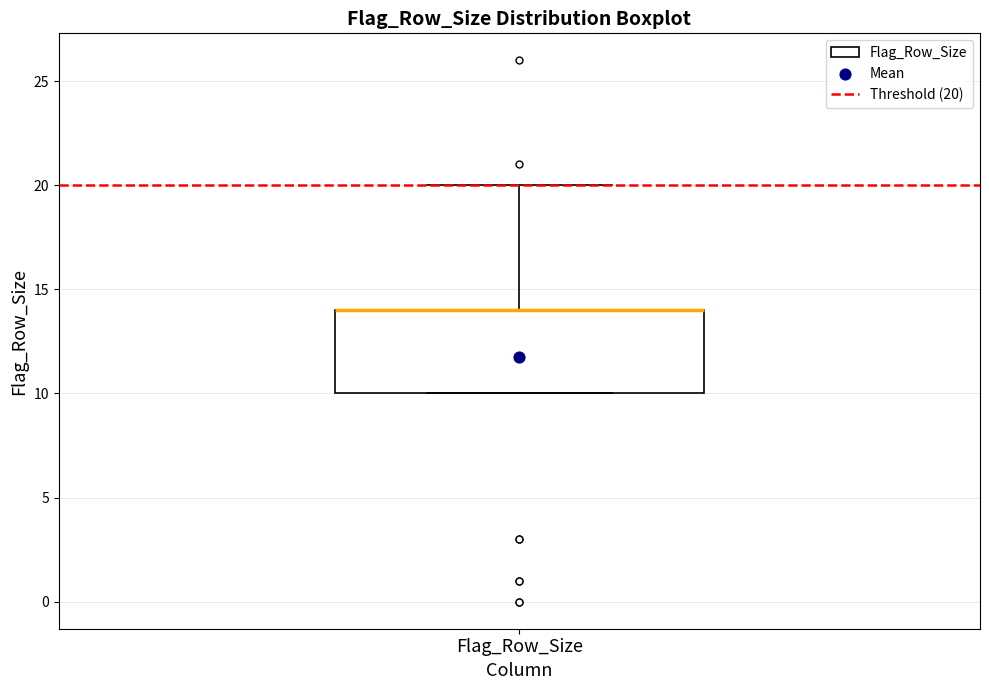

Read this box plot against the y-axis: the position of the median line, the range covered by the box, and the ends of both whiskers. The values are not printed on the chart, so give them approximately, as read against the axis.

median 14 (drawn on the box's upper edge), box 10 to 14, whiskers 10 to 20